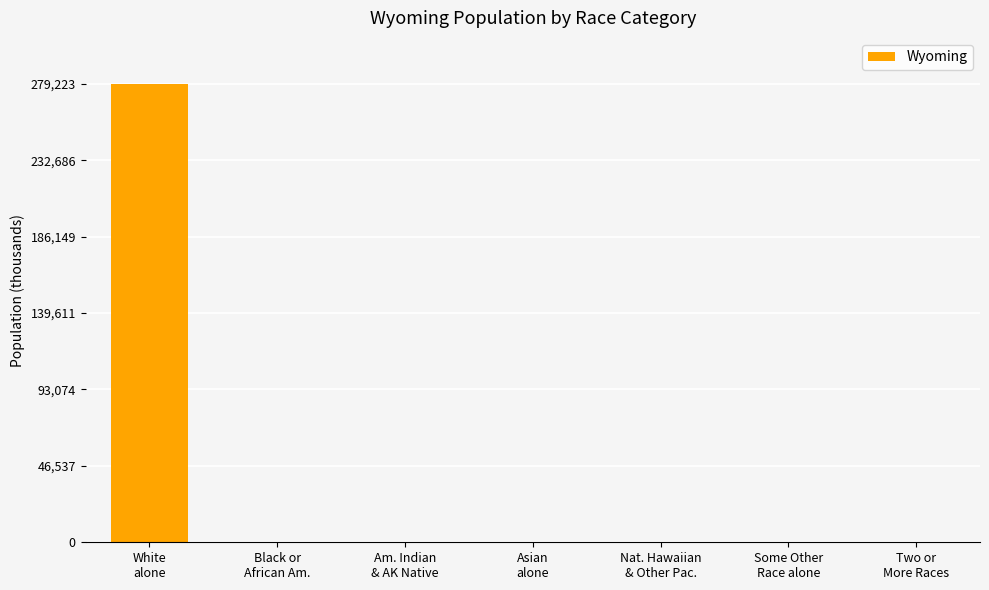

How many values exceed 12?

4